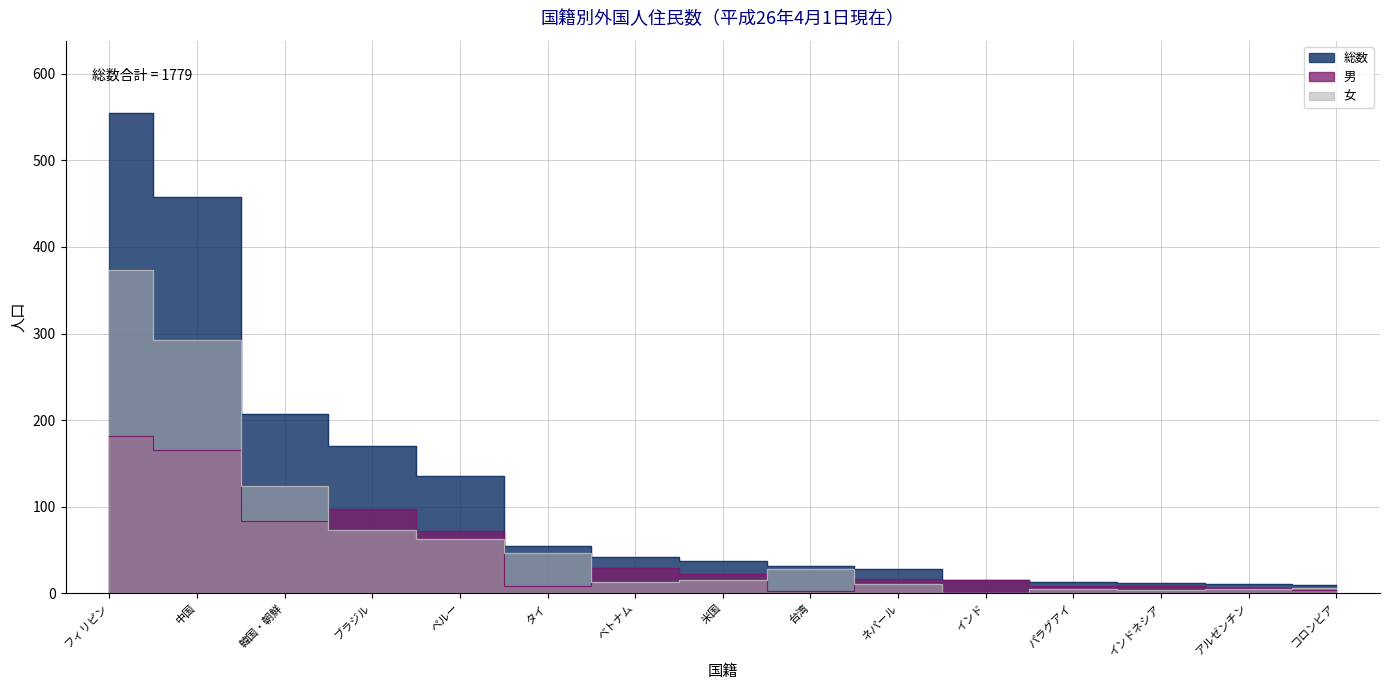

At which label does 総数 first exceed 37?

フィリピン